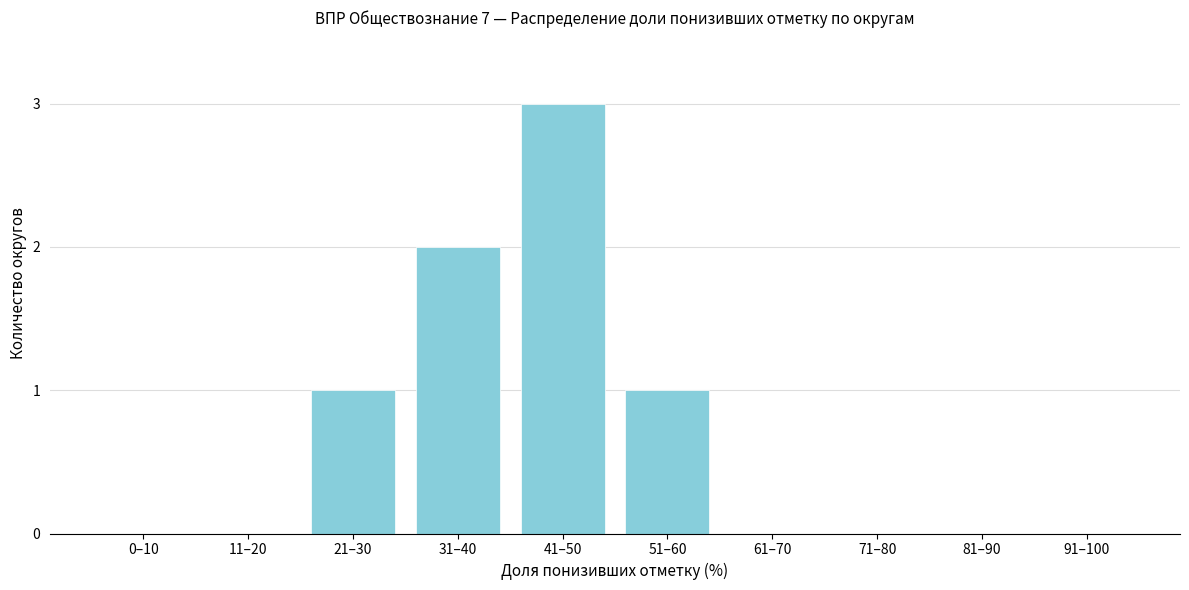

Reading left to right, transcribe all the data shown in this chart.

0–10=0	11–20=0	21–30=1	31–40=2	41–50=3	51–60=1	61–70=0	71–80=0	81–90=0	91–100=0